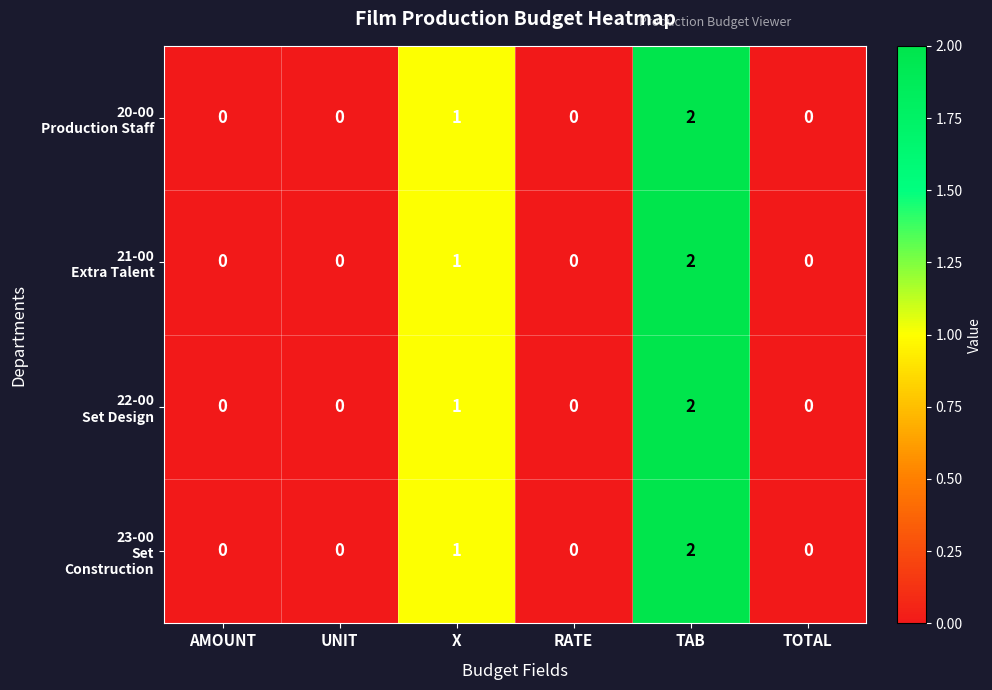

What is the total value across all series at X?

4